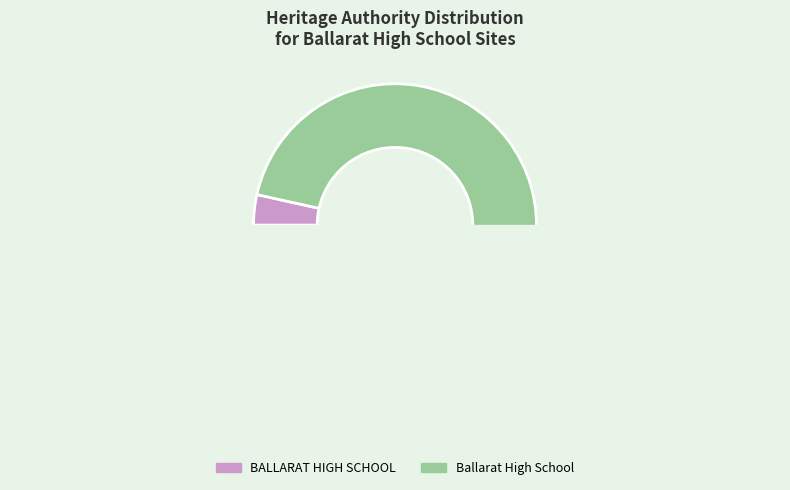

Which category has the biggest portion of the pie?

Ballarat High School